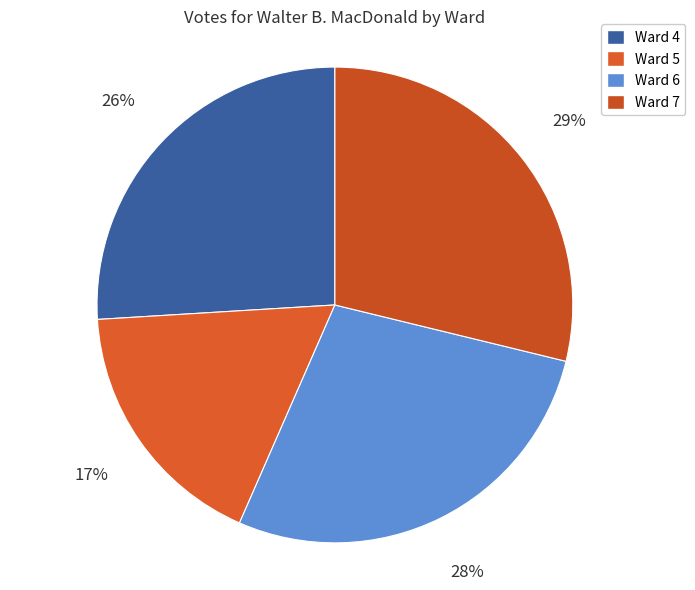

Is there a majority slice in this chart?

No